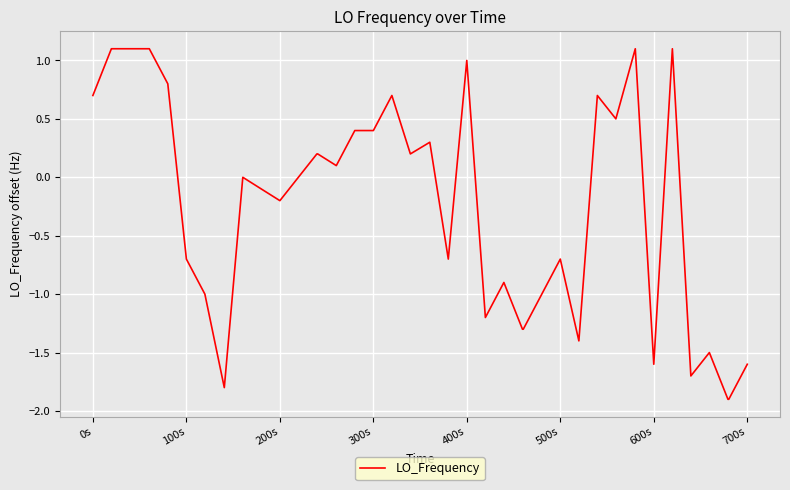

What is the difference between the maximum and minimum values?

3.0